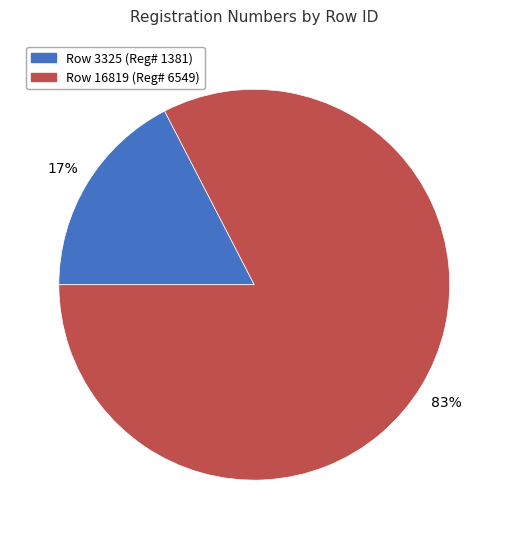

Does any single category account for the majority?

Yes